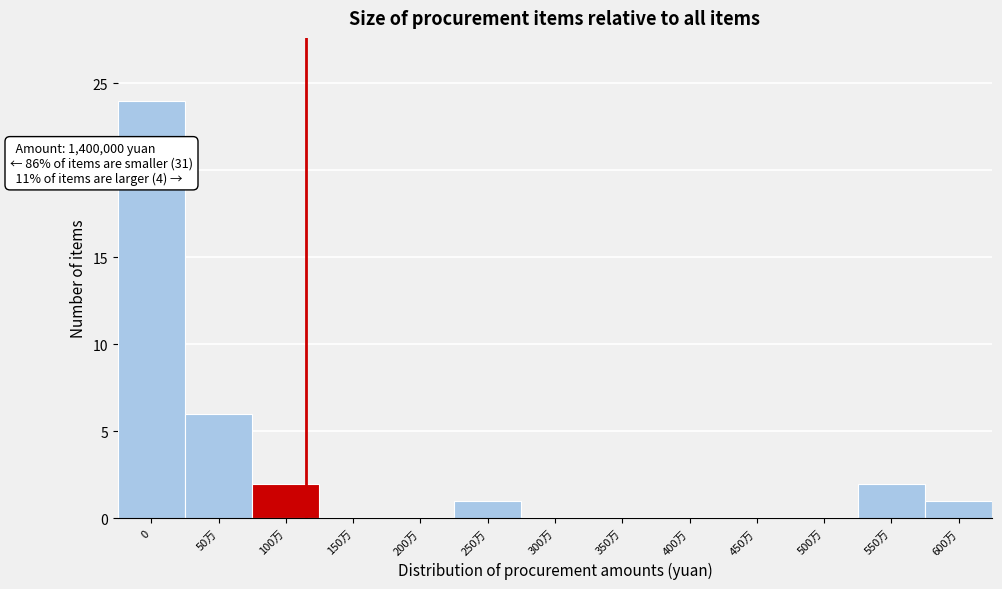

Reading left to right, list all the values displayed in this chart.

0=24	50万=6	100万=2	150万=0	200万=0	250万=1	300万=0	350万=0	400万=0	450万=0	500万=0	550万=2	600万=1